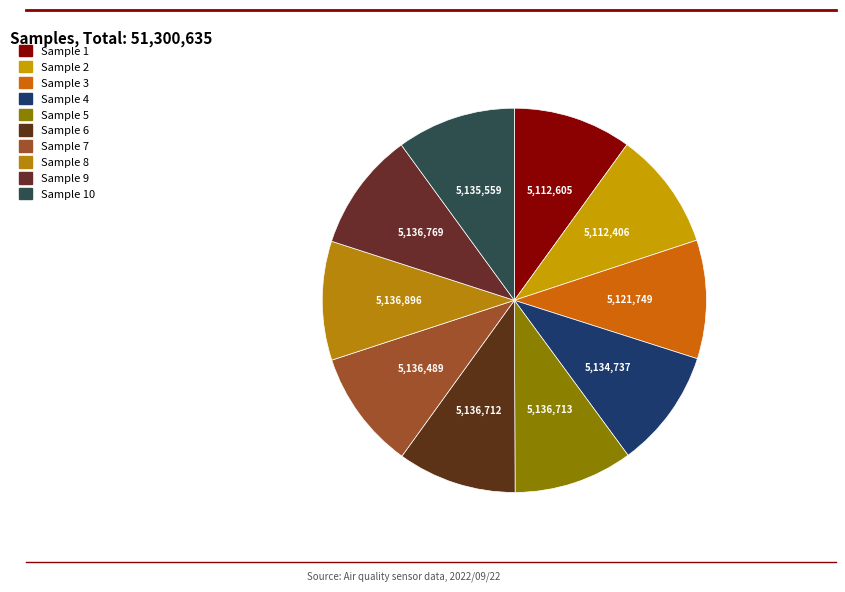

How many segments does this pie chart have?

10